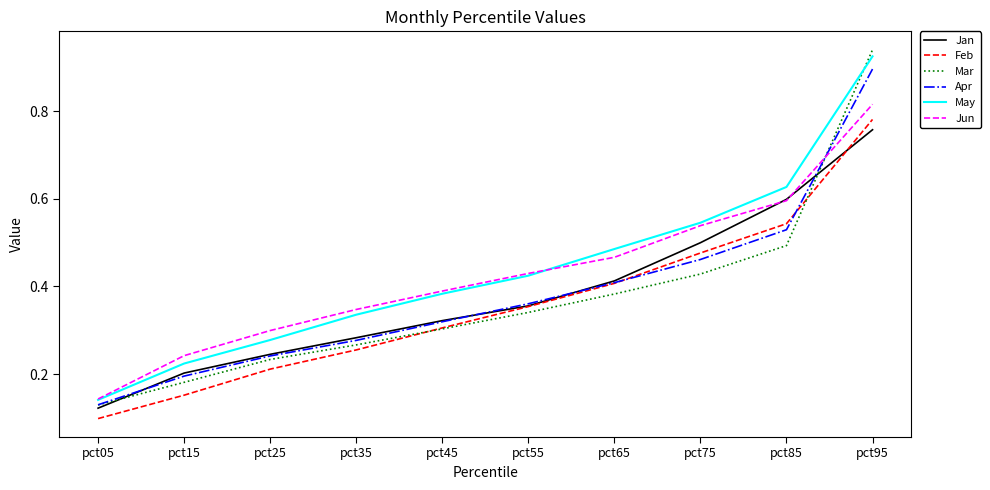

What are all the series names shown in the legend?

Jan, Feb, Mar, Apr, May, Jun